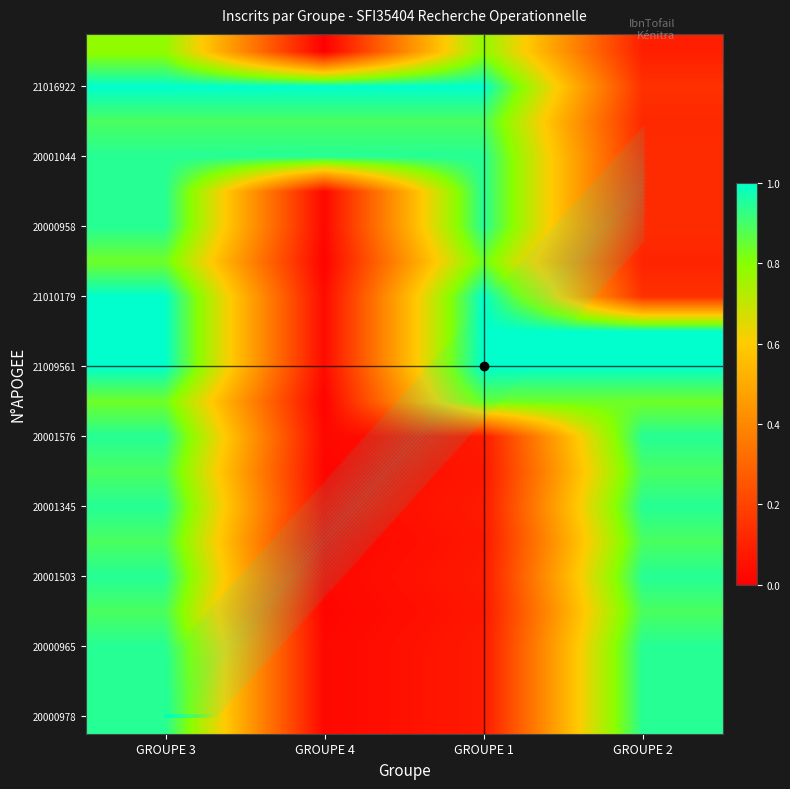

Between GROUPE 1 and GROUPE 3, which is larger?

GROUPE 3